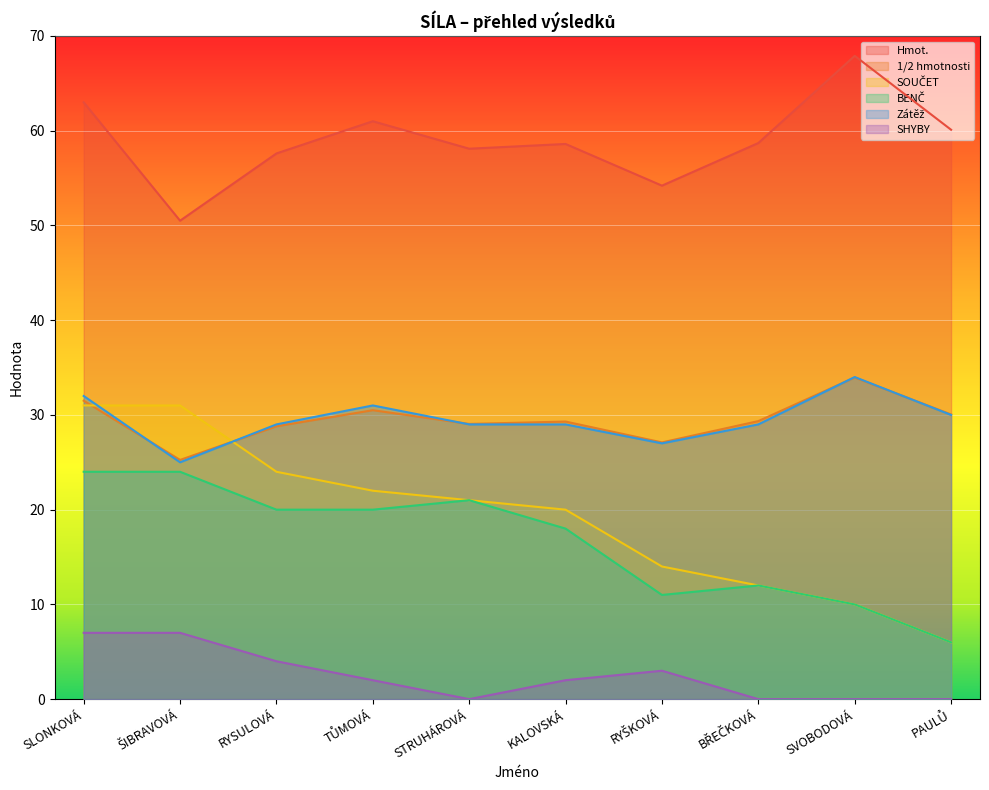

Between which two adjacent categories do Zátěž and 1/2 hmotnosti first intersect?

SLONKOVÁ and ŠIBRAVOVÁ